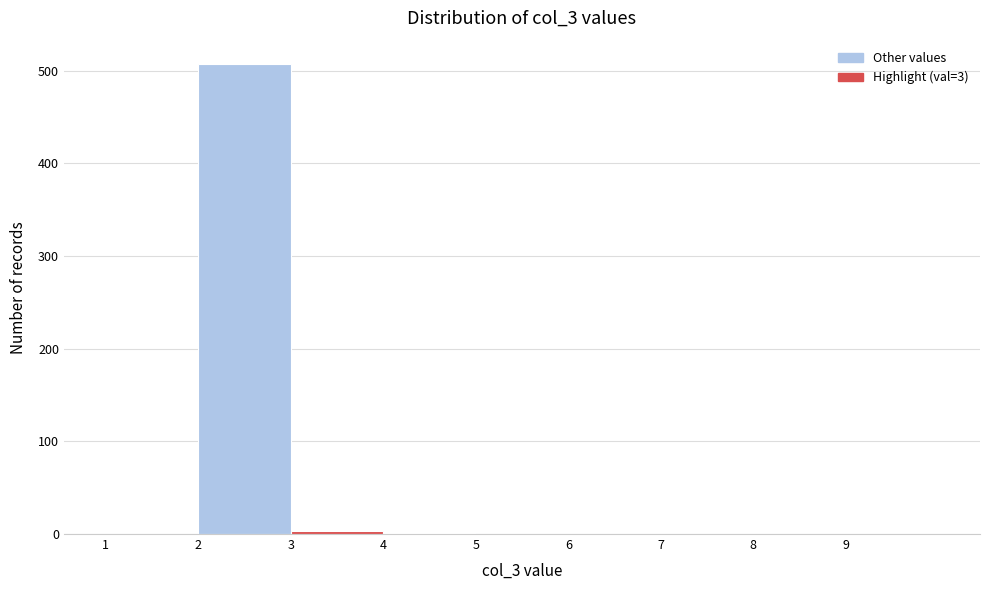

Over which range of the x-axis is the bar tallest?

2 to 3